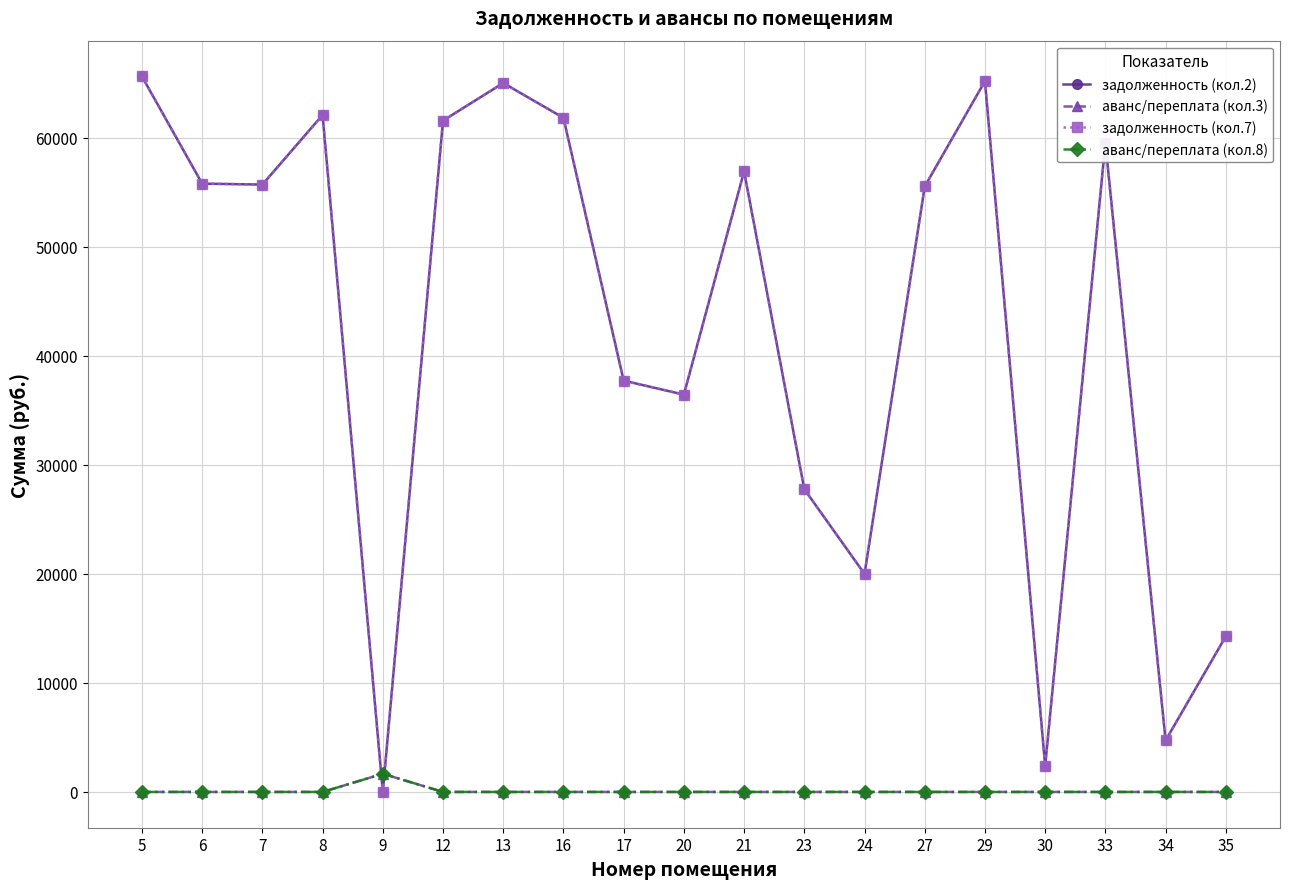

How many lines are shown in the chart?

4